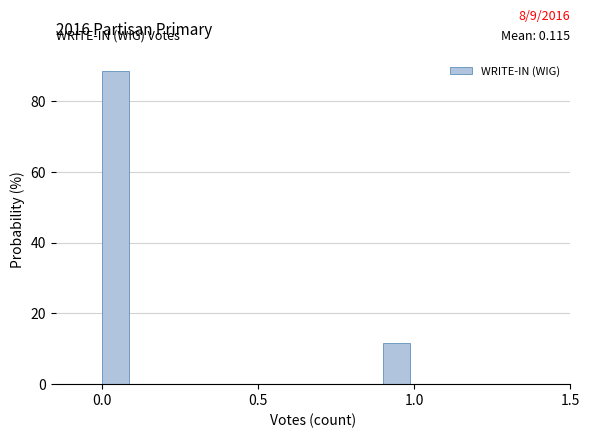

Around what value on the x-axis is the tallest bar? Give the approximate position of its centre, as read against the axis.

0.05